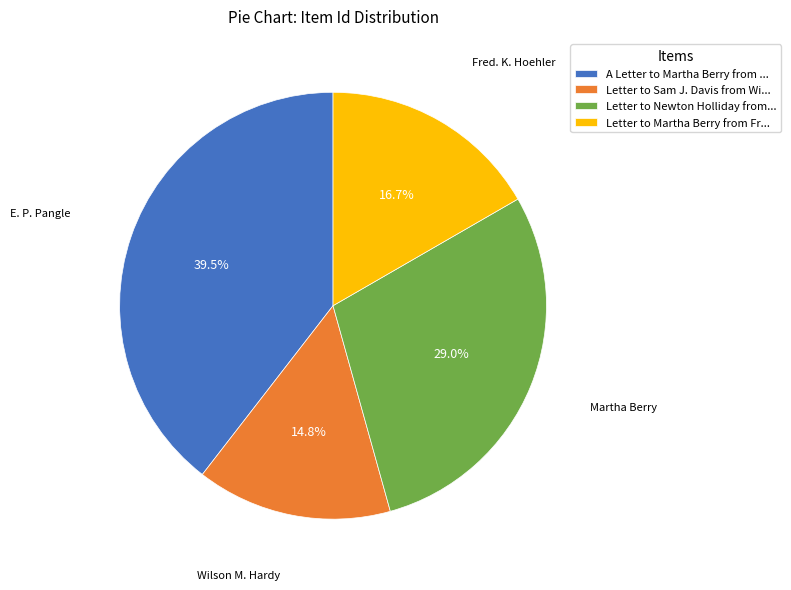

Does any single category account for the majority?

No